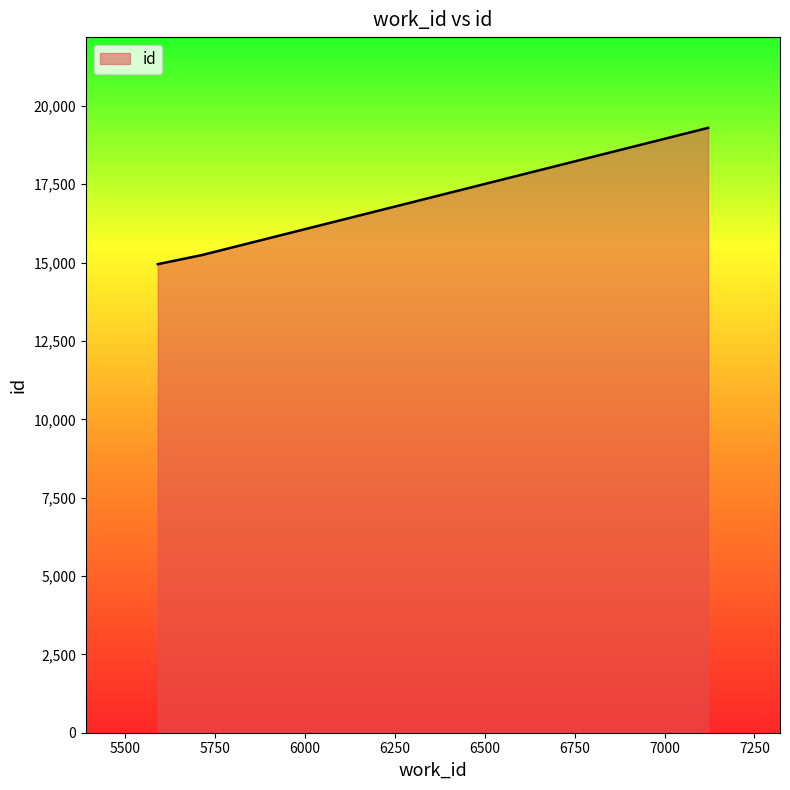

What is the minimum value shown in the chart?

14950.0